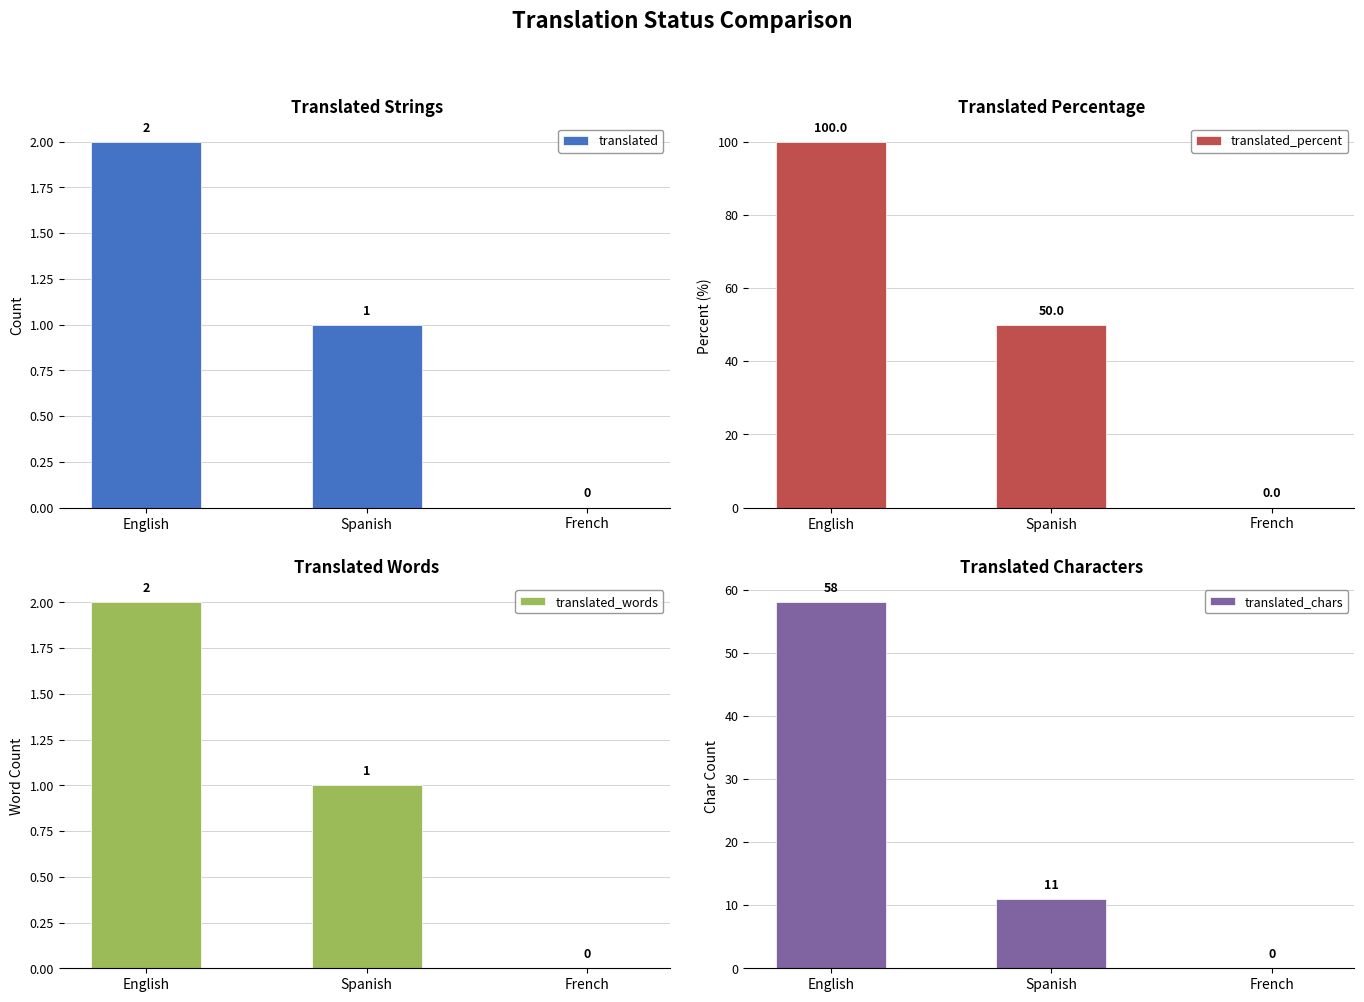

At which label is translated closest to 1?

Spanish